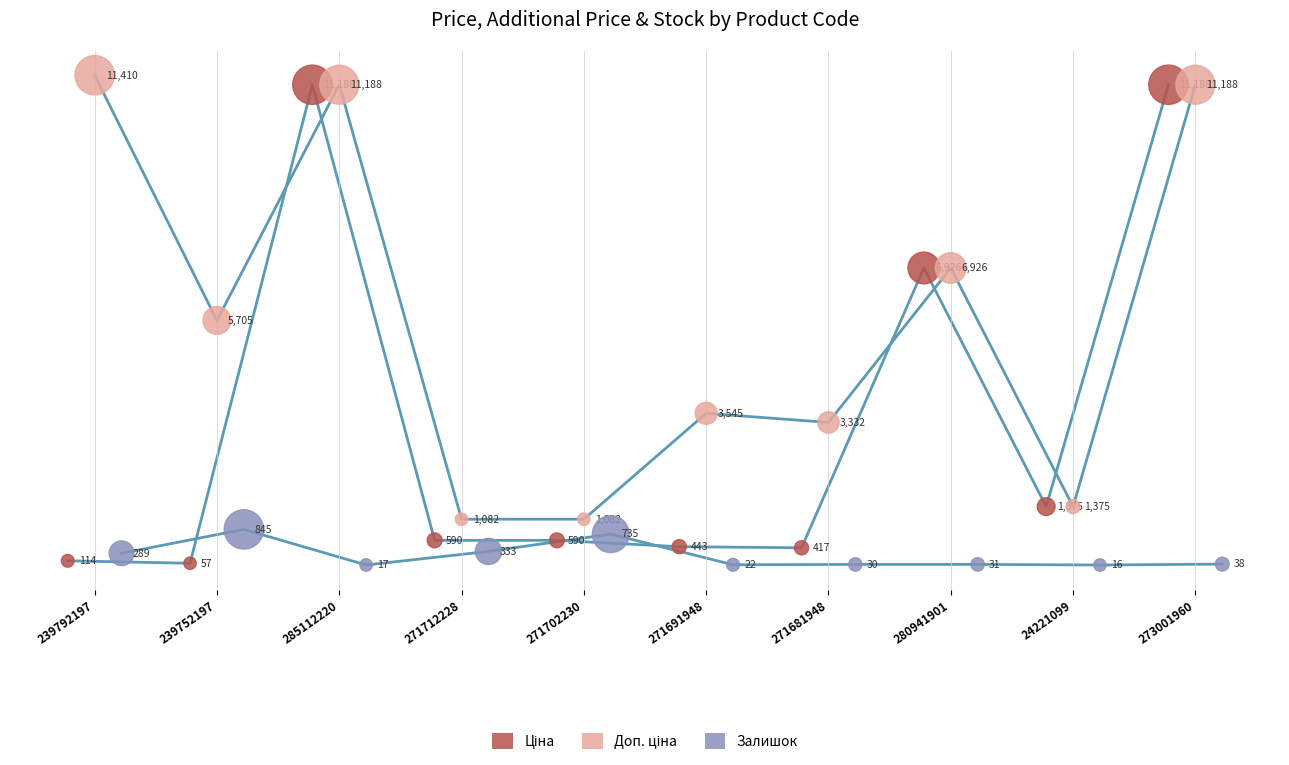

Which series contains the lowest Y value?

Залишок